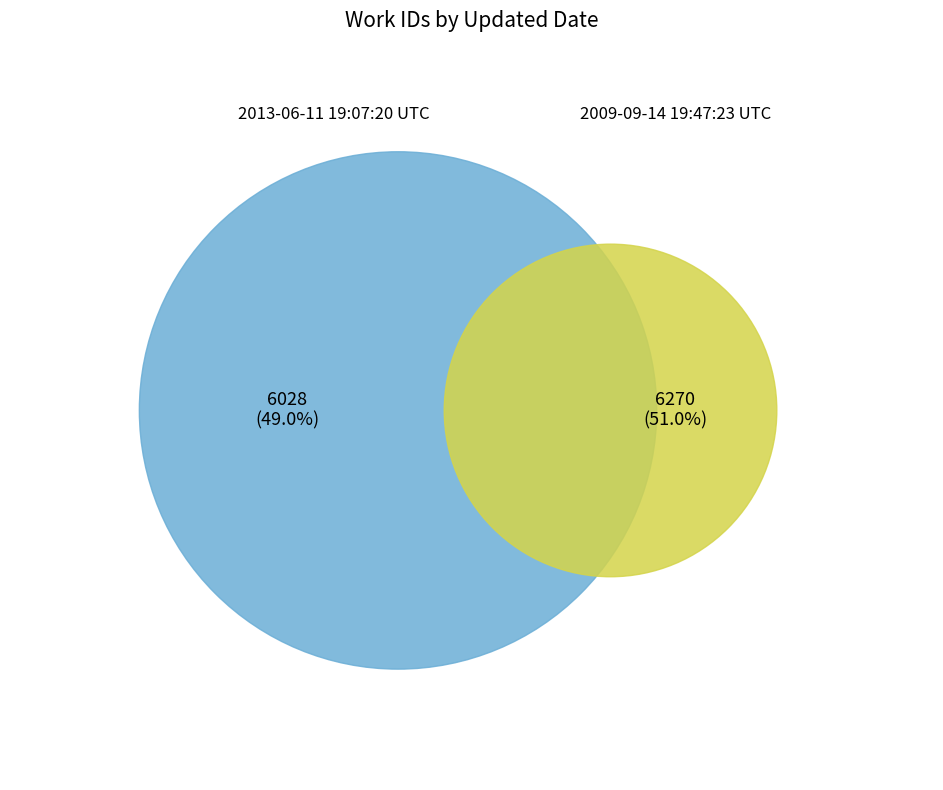

Is it true that 2009-09-14 19:47:23 UTC is 43% of the pie?

False